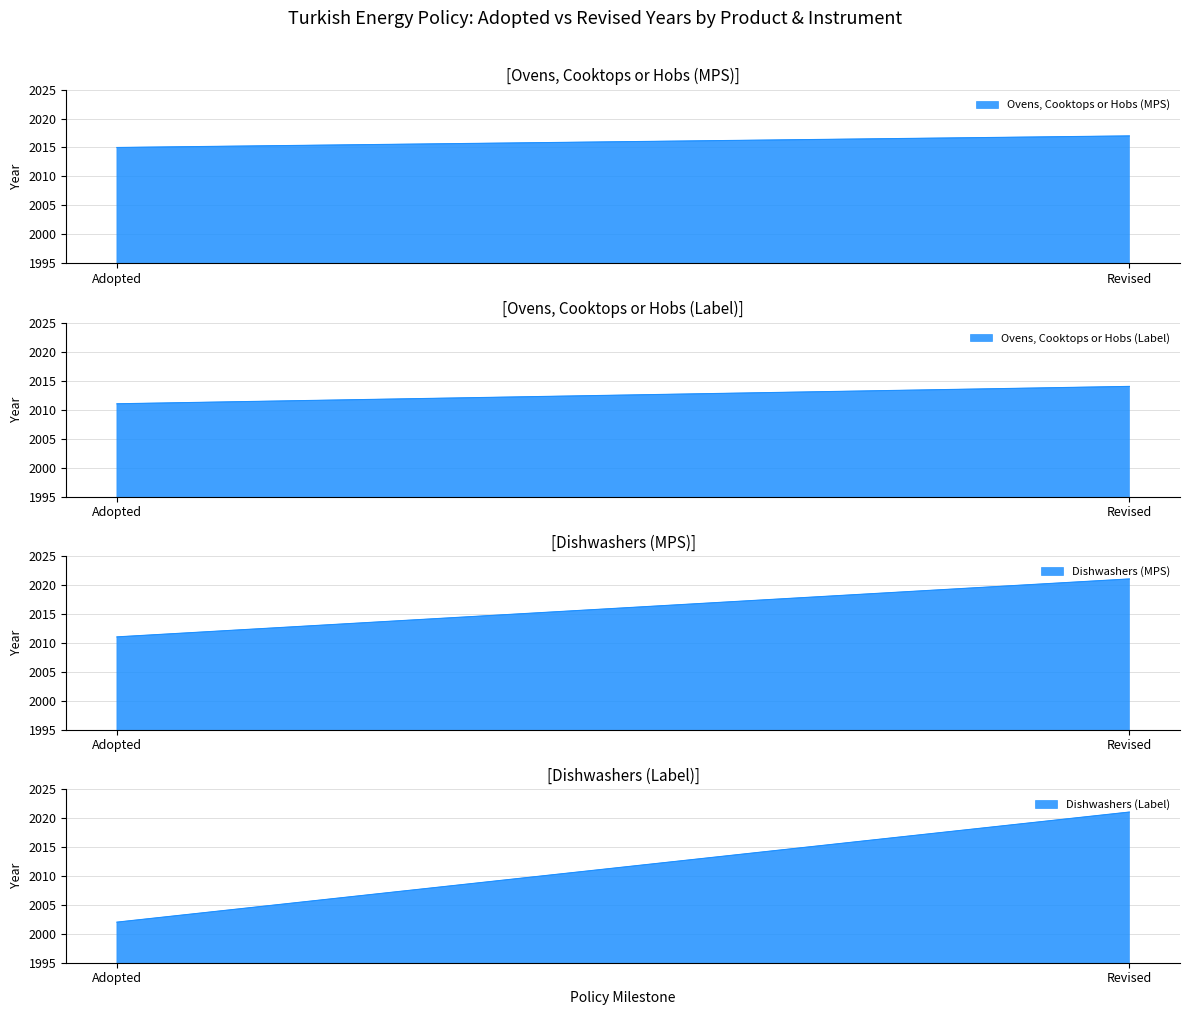

Reading left to right, transcribe all the data shown in this chart.

Ovens, Cooktops or Hobs (MPS): Adopted=2015	Revised=2017
Ovens, Cooktops or Hobs (Label): Adopted=2011	Revised=2014
Dishwashers (MPS): Adopted=2011	Revised=2021
Dishwashers (Label): Adopted=2002	Revised=2021